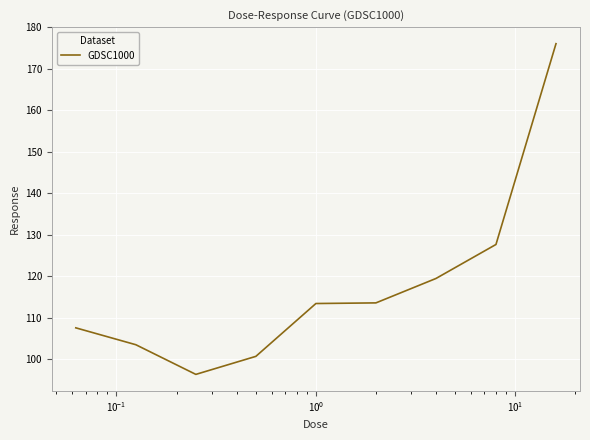

What is the maximum value shown in the chart?

176.0